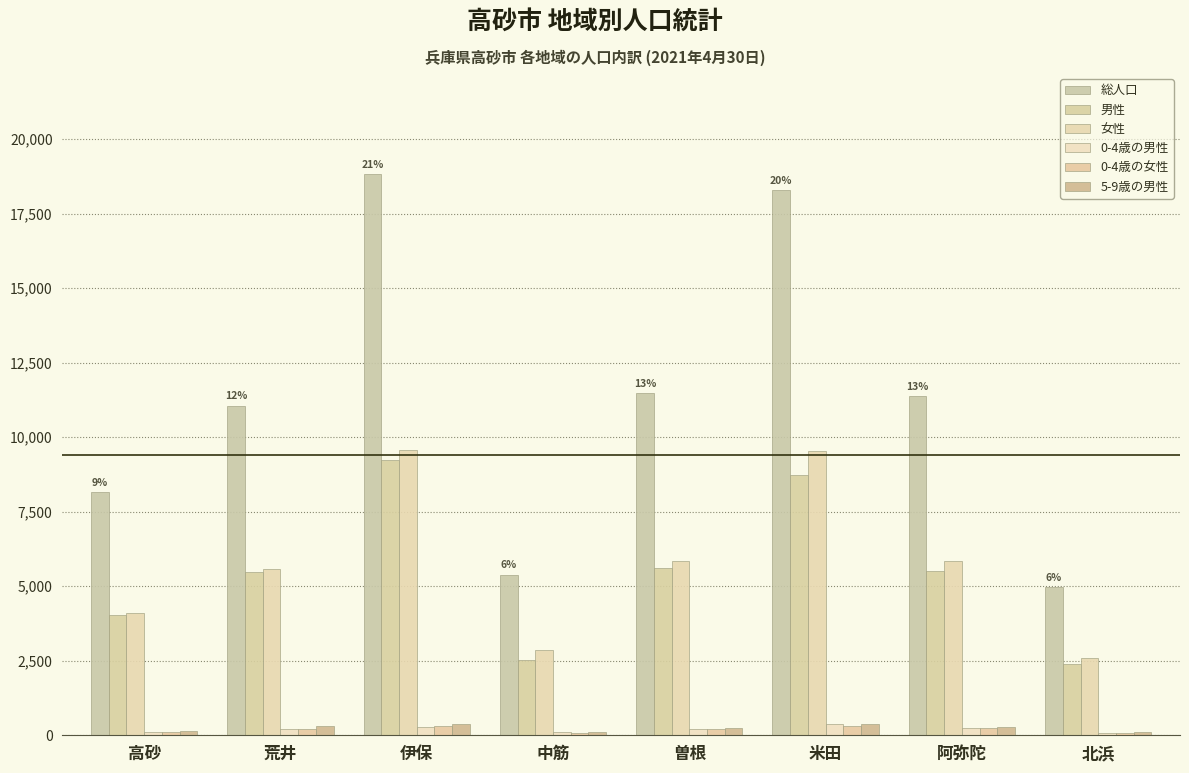

How many series are shown in this chart?

6